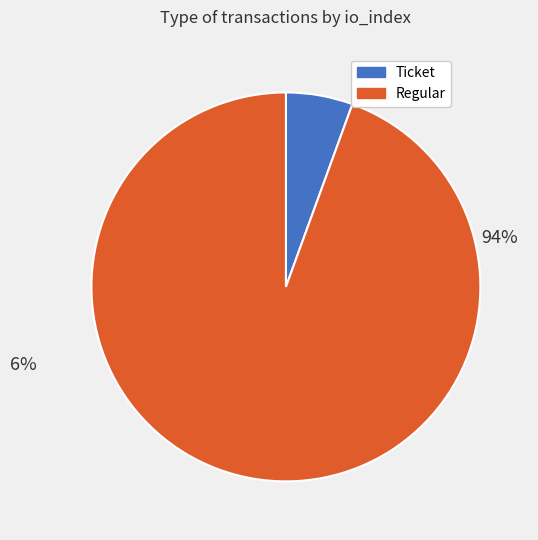

What is the largest slice in the pie chart?

Regular